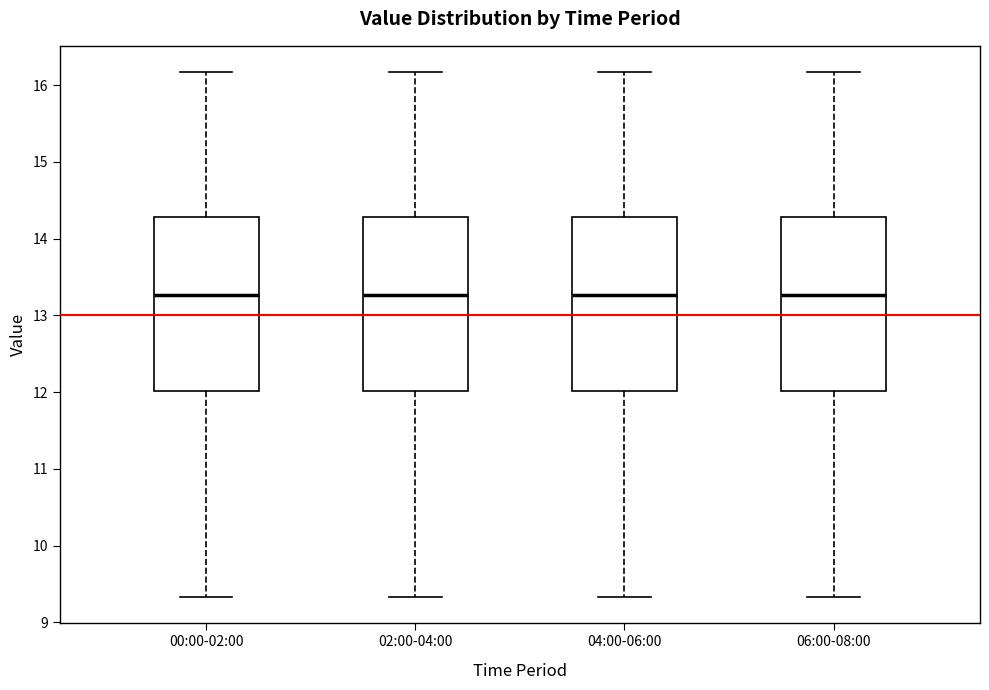

Reading left to right, read every box against the y-axis: the position of its median line, the range the box covers, and the ends of its whiskers. The values are not printed on the chart, so give them approximately, as read against the axis.

00:00-02:00: median 13.3, box 12.0 to 14.3, whiskers 9.3 to 16.2
02:00-04:00: median 13.3, box 12.0 to 14.3, whiskers 9.3 to 16.2
04:00-06:00: median 13.3, box 12.0 to 14.3, whiskers 9.3 to 16.2
06:00-08:00: median 13.3, box 12.0 to 14.3, whiskers 9.3 to 16.2